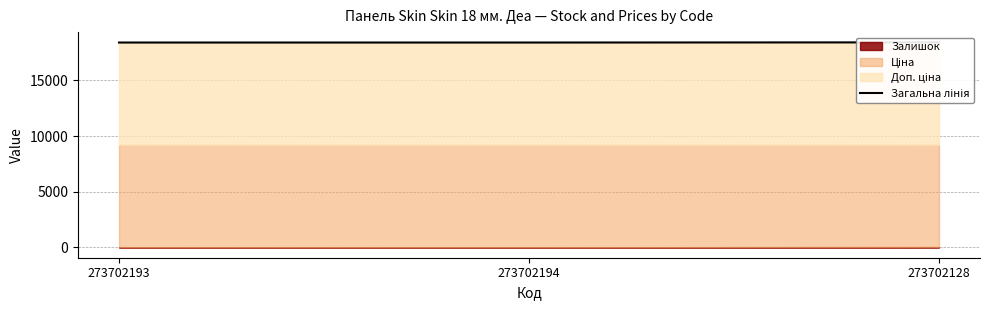

What is the change in value from 273702193 to 273702128?

+14.0